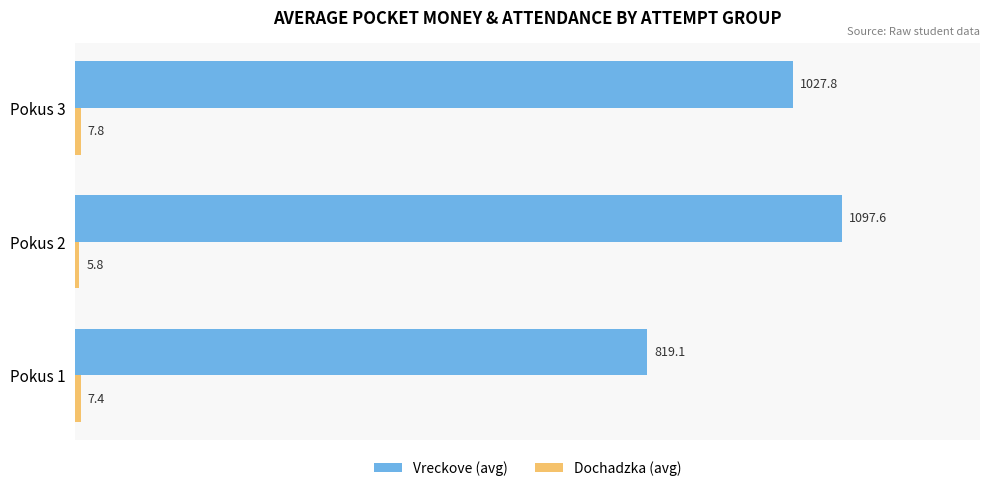

Which label corresponds to the largest value in the chart?

Pokus 2